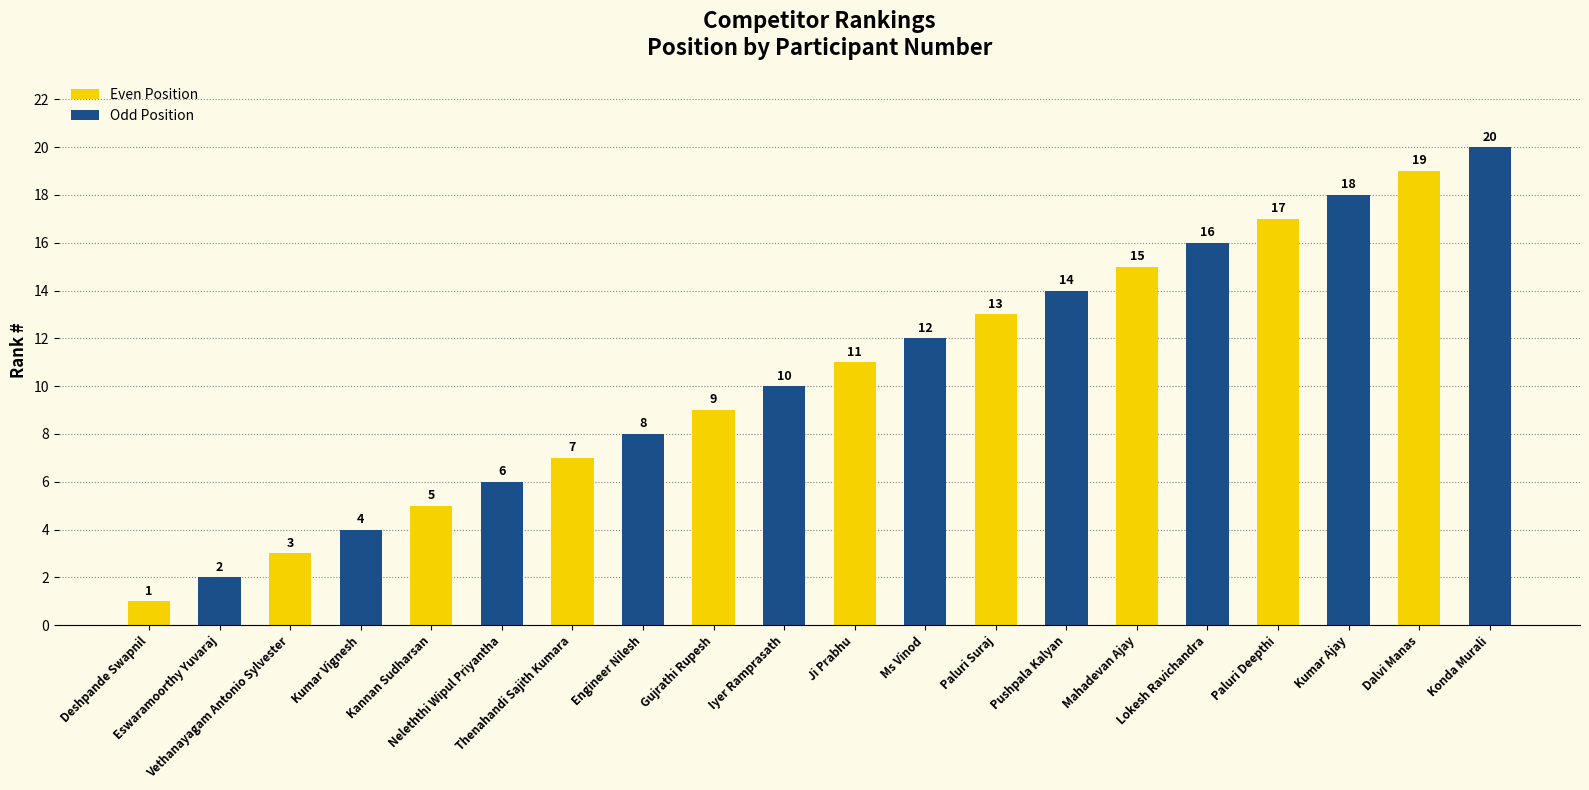

Is it true that the value at Kannan Sudharsan is 9?

False